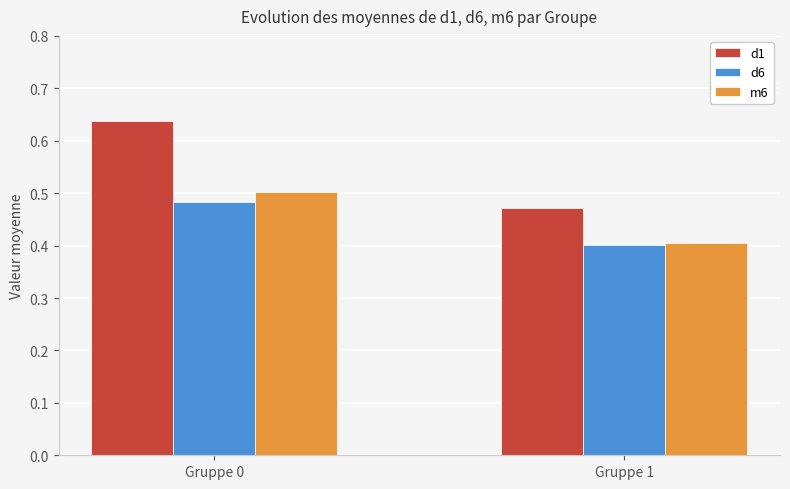

Count the d6 values in the range 0 to 1.

2